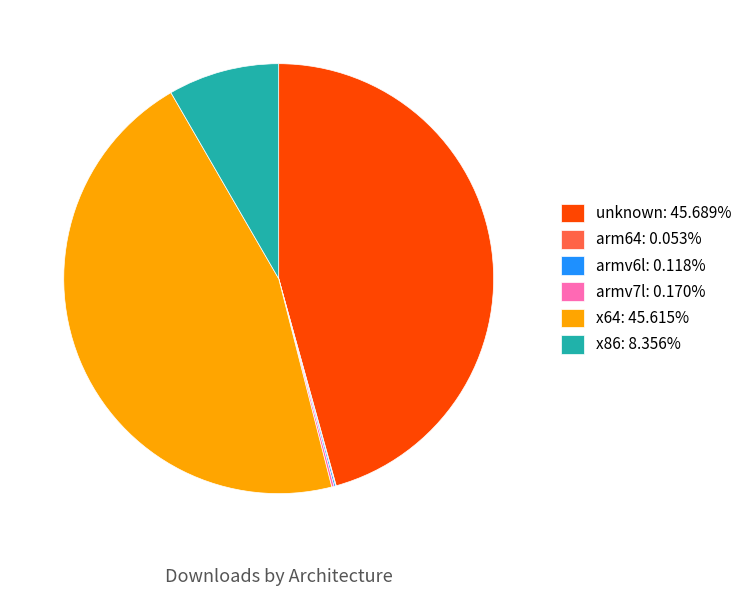

Is unknown: 45.689% the majority of the pie?

No